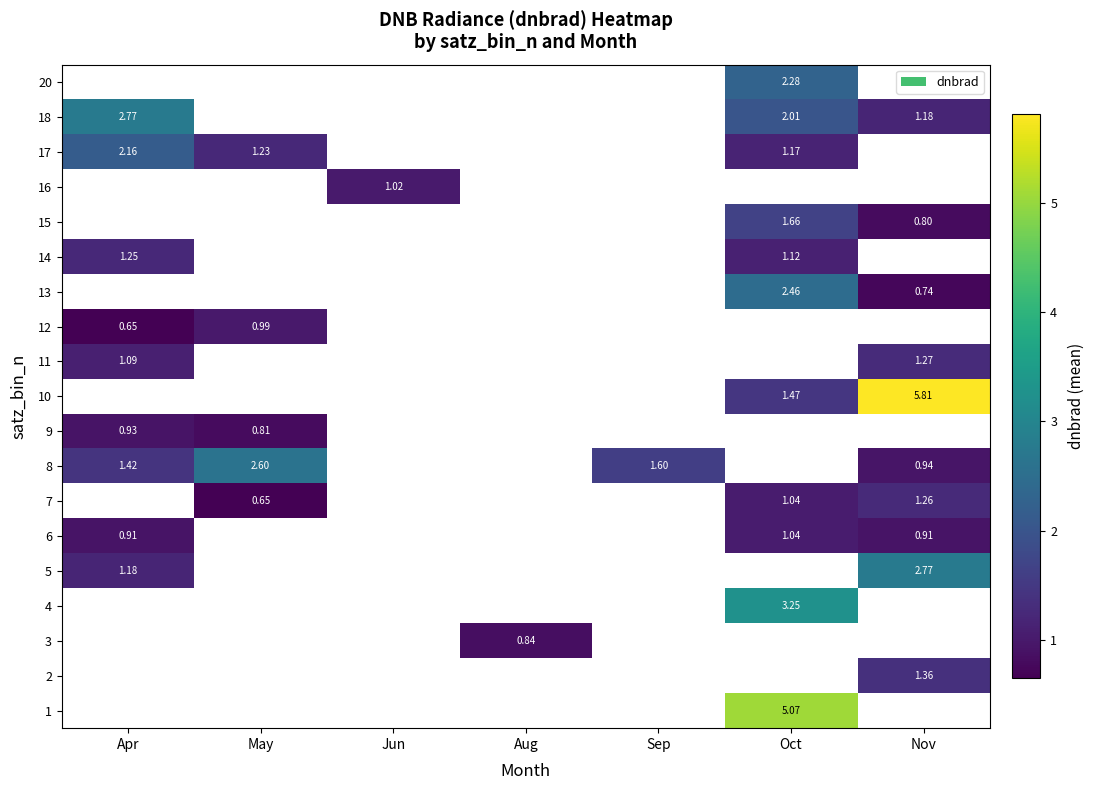

Is the value of row_2 at Apr greater than the value of row_9 at Apr?

No